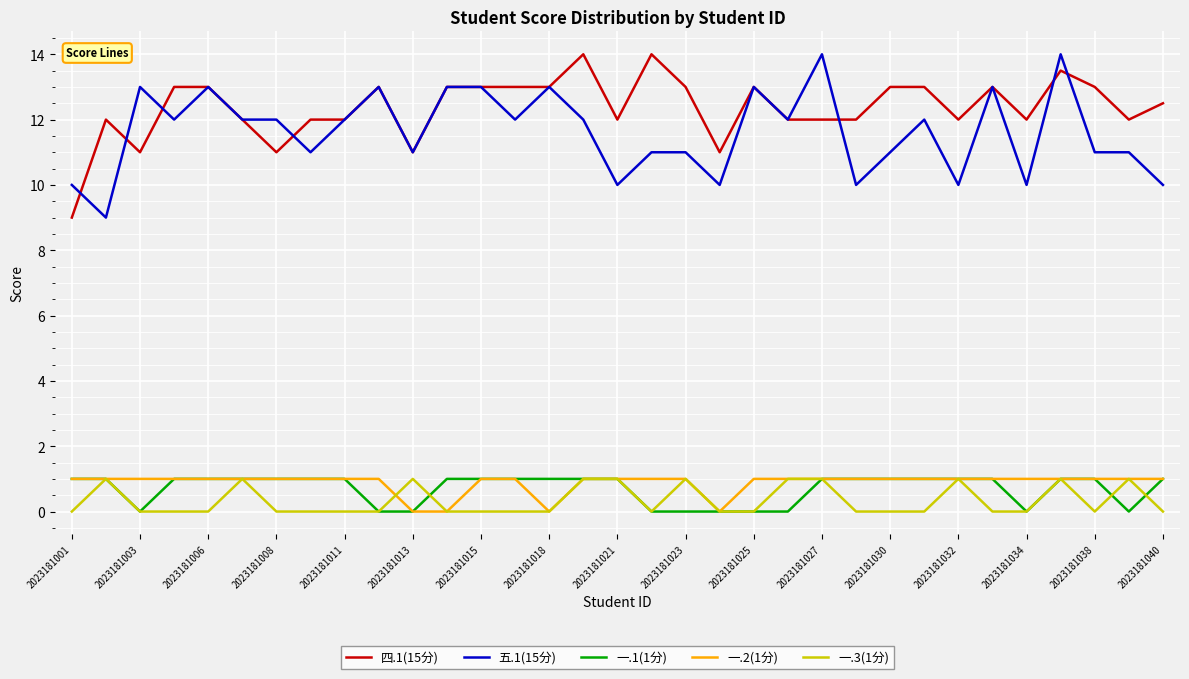

True or false: 四.1(15分) has more than 0 points higher than both neighbors.

True